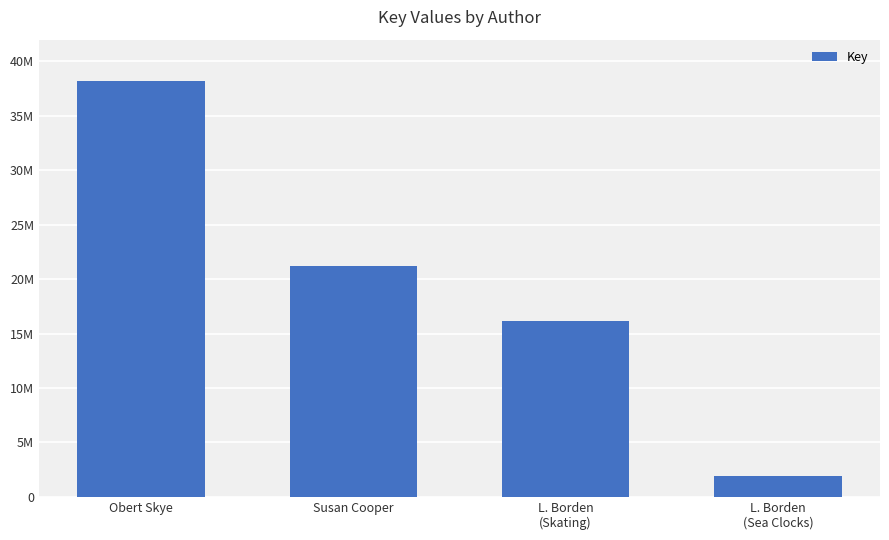

What is the difference between the values at Susan Cooper and L. Borden
(Sea Clocks)?

19273345